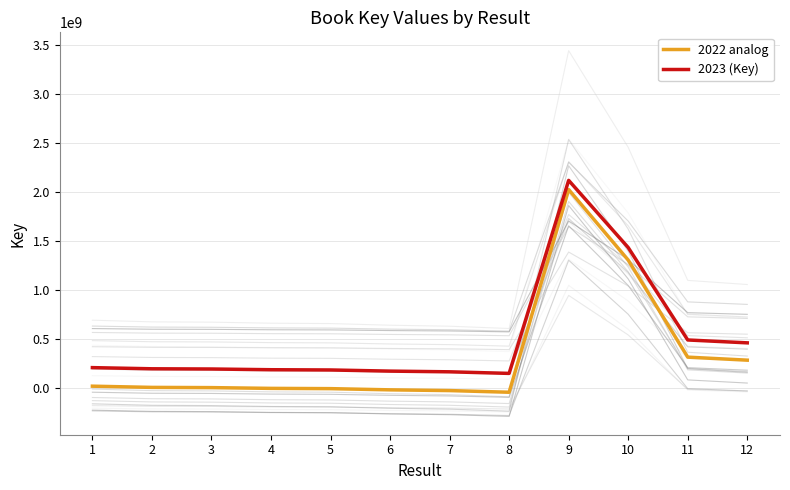

What is the sum of all 2022 analog values?

3831896596.8